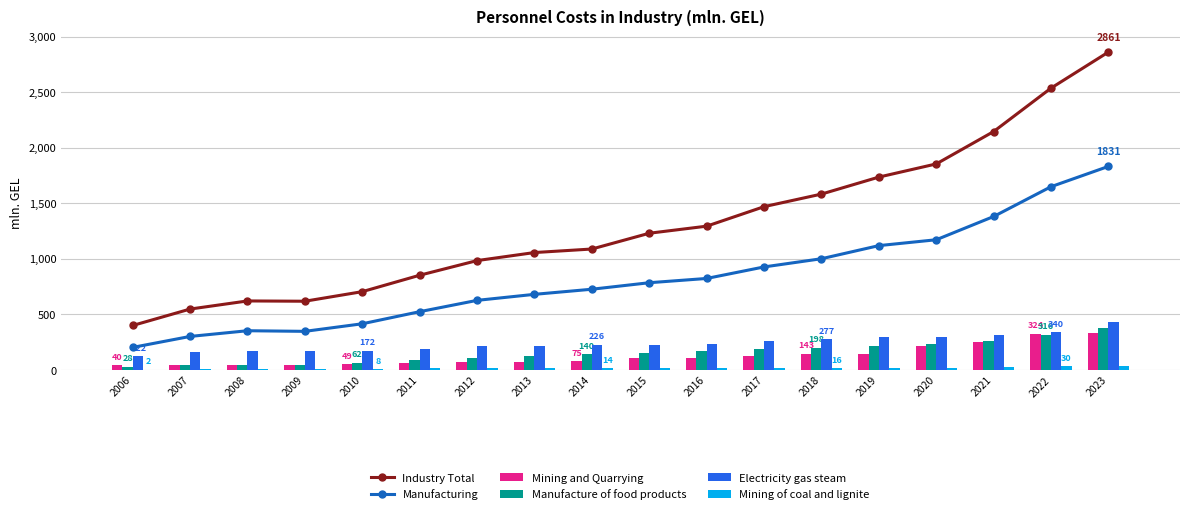

What is the value of the Electricity gas steam bar at the 11th from the left?

235.3